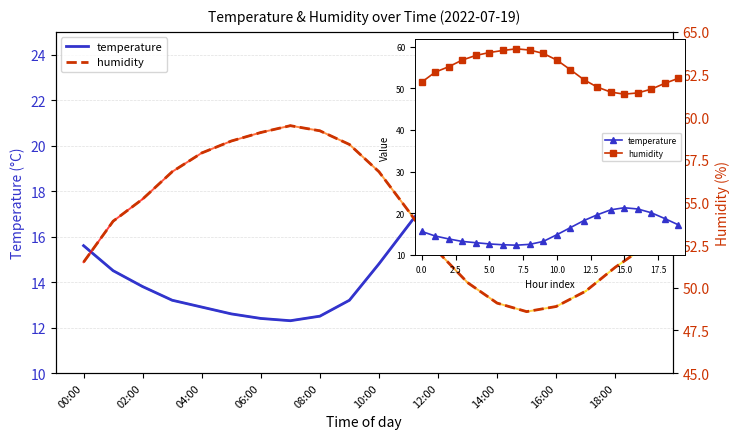

How many interior local valleys does the humidity series have?

1